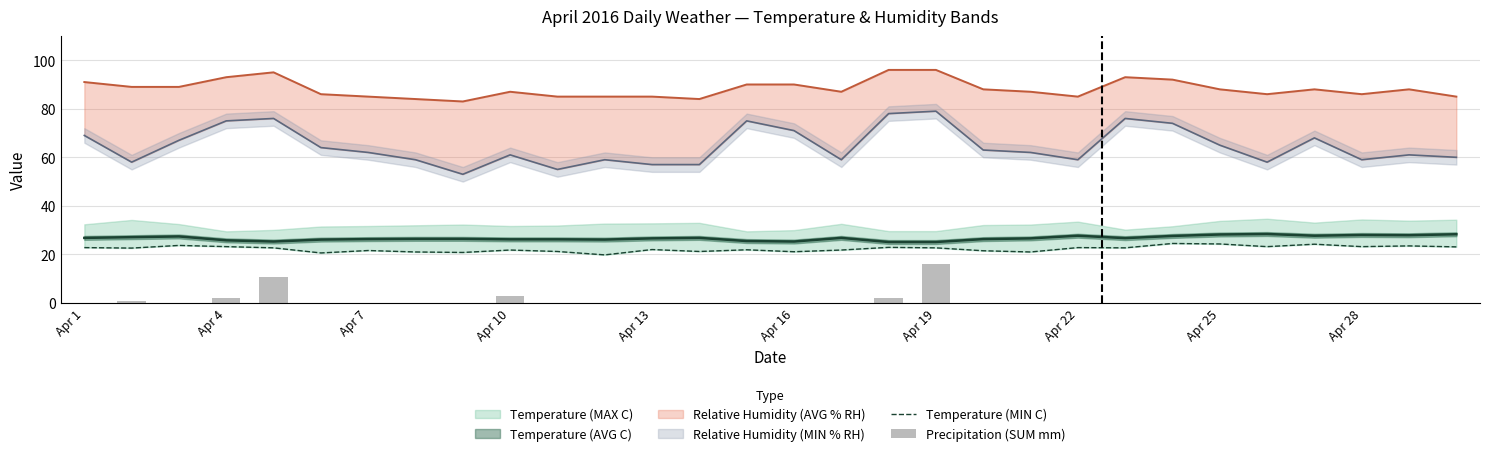

True or false: Precipitation (SUM mm) has a value of 0.6 at 17.

False